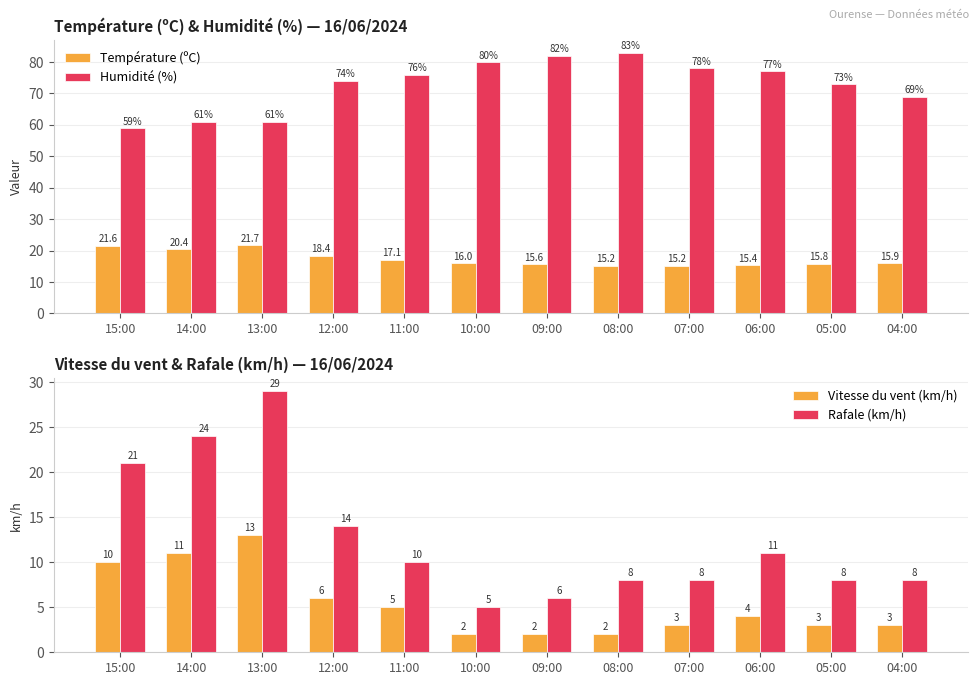

Reading right to left, transcribe all the data shown in this chart.

Température (ºC): 15.9	15.8	15.4	15.2	15.2	15.6	16.0	17.1	18.4	21.7	20.4	21.6
Humidité (%): 69.0	73.0	77.0	78.0	83.0	82.0	80.0	76.0	74.0	61.0	61.0	59.0
Vitesse du vent (km/h): 3.0	3.0	4.0	3.0	2.0	2.0	2.0	5.0	6.0	13.0	11.0	10.0
Rafale (km/h): 8.0	8.0	11.0	8.0	8.0	6.0	5.0	10.0	14.0	29.0	24.0	21.0